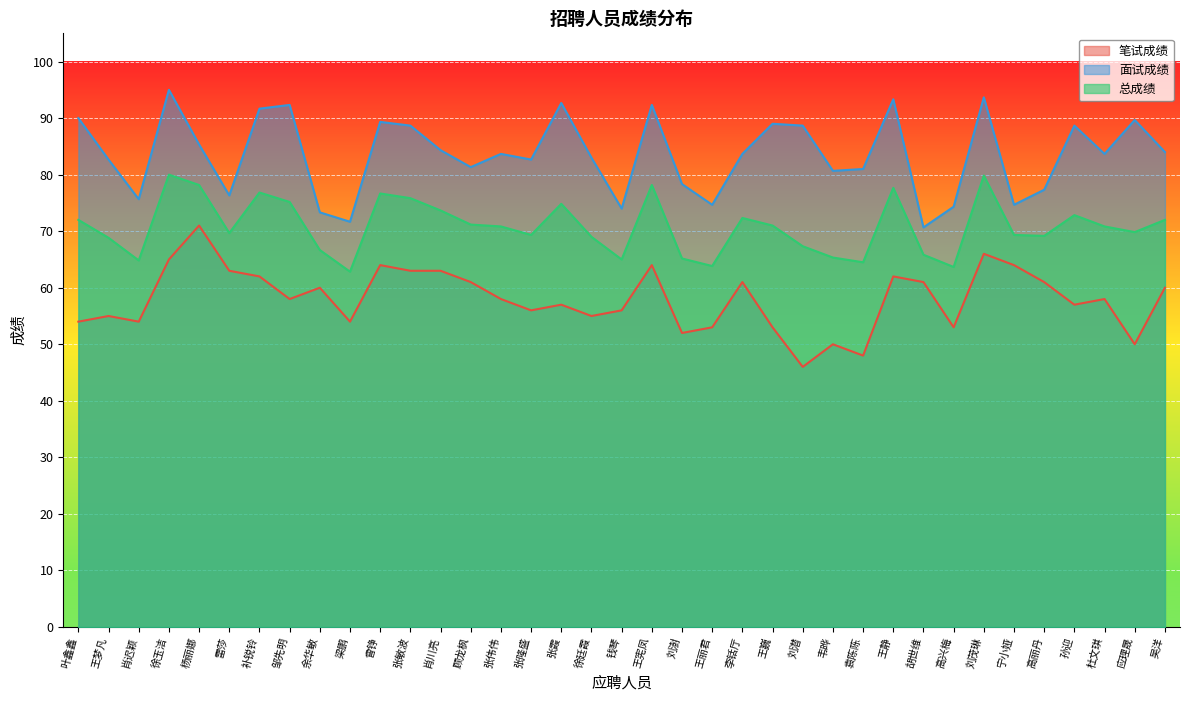

What is the sum of the 总成绩 values at 刘澍 and 王宪凤?

143.3